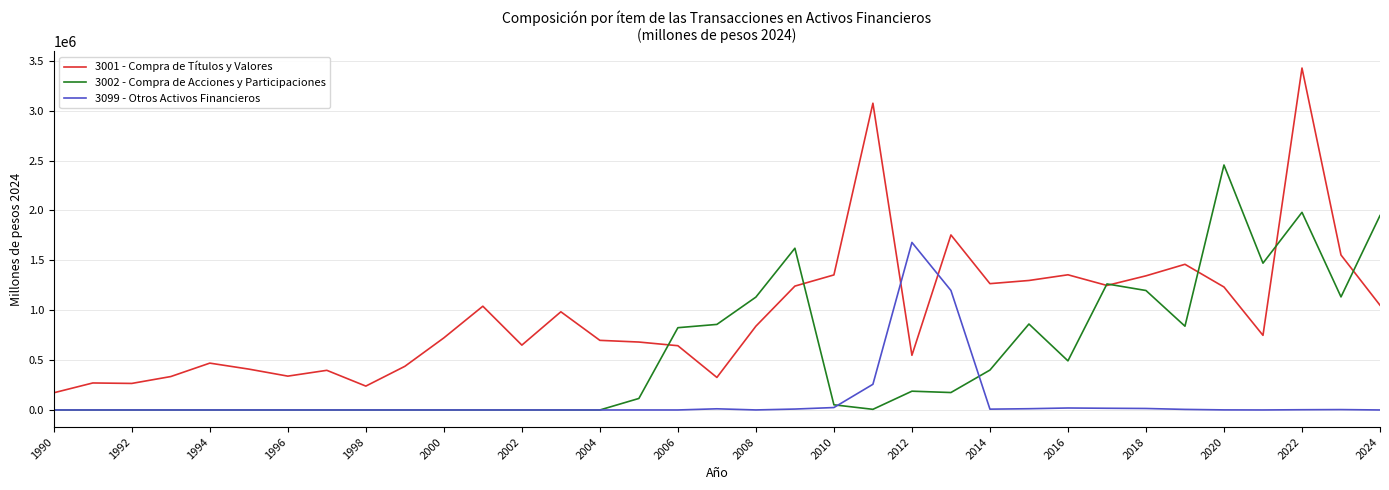

Which series has the largest range (max minus min)?

3001 - Compra de Títulos y Valores